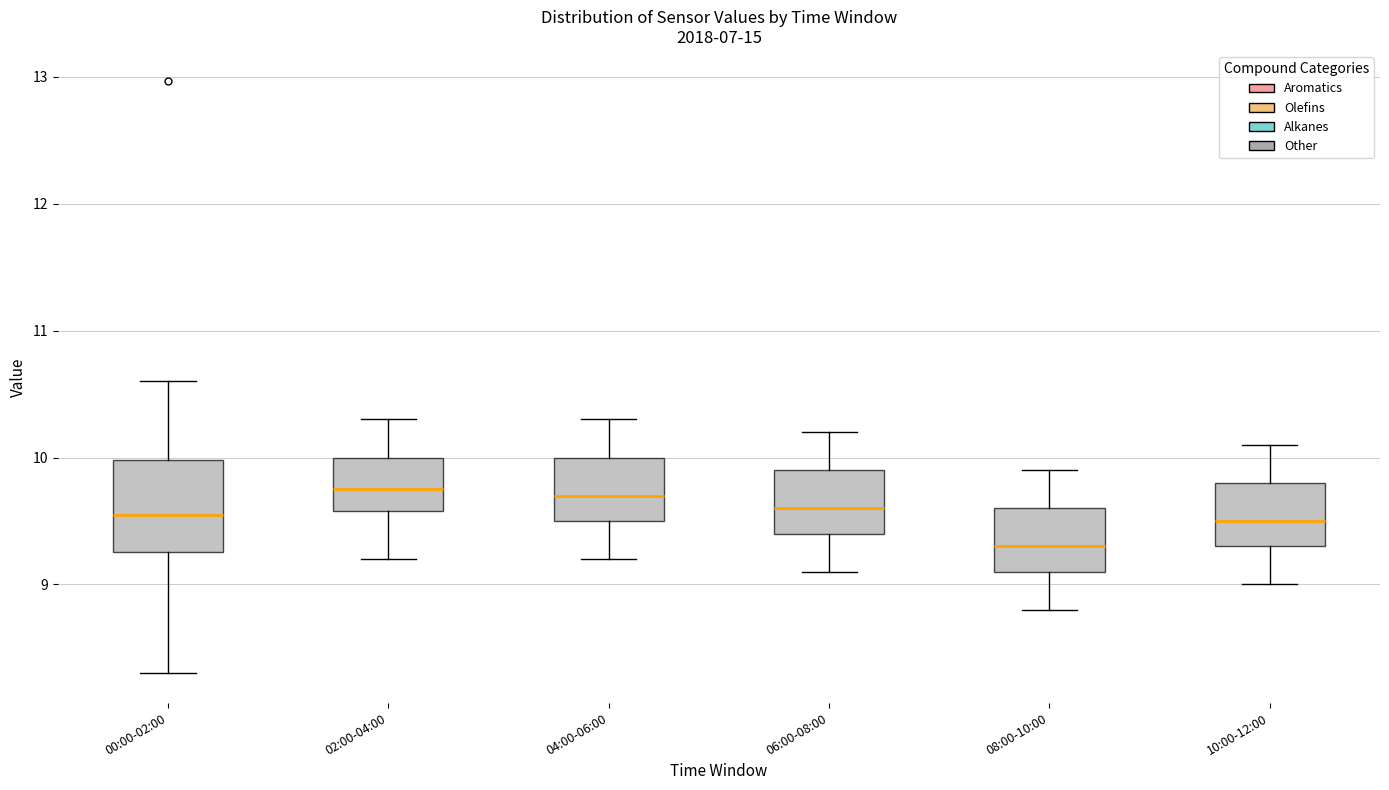

Where does the upper whisker of the box for 00:00-02:00 end on the y-axis? The values are not printed on the chart, so give them approximately, as read against the axis.

10.6